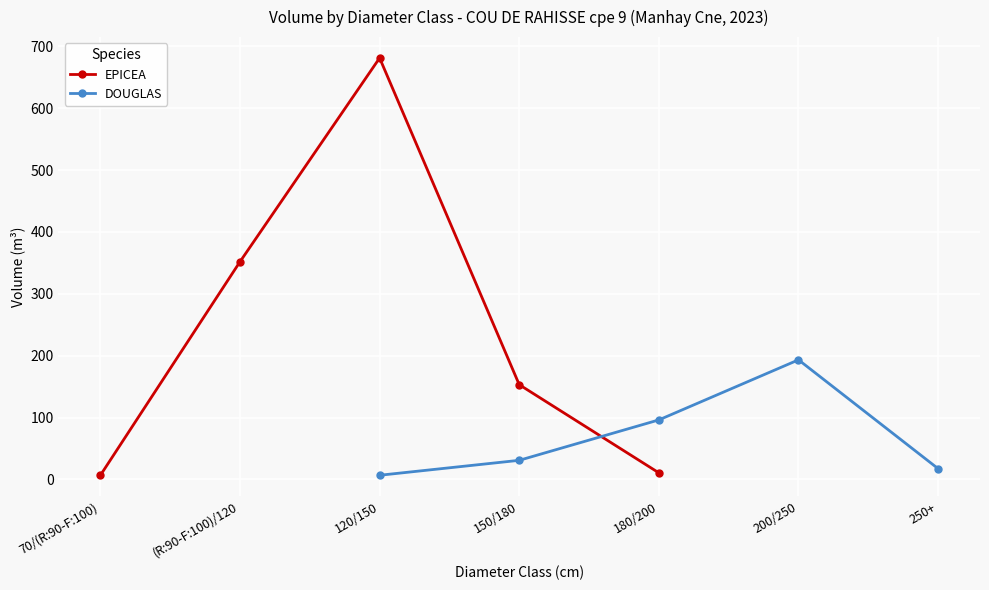

Which series has the largest total across all categories?

EPICEA